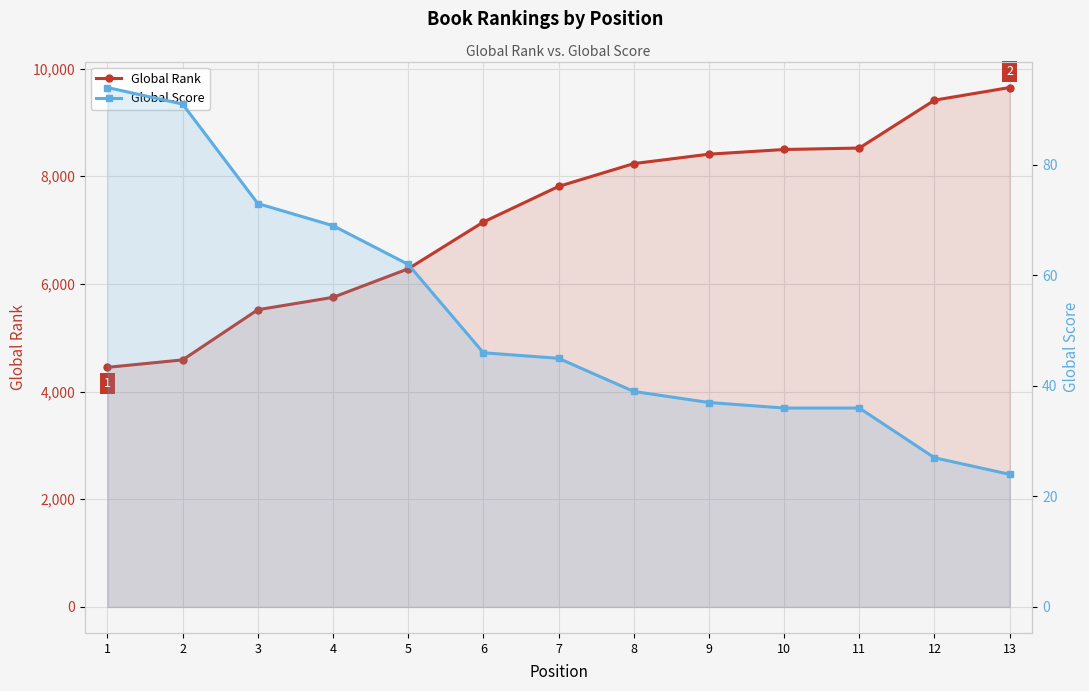

True or false: Global Rank and Global Score cross at least once.

False